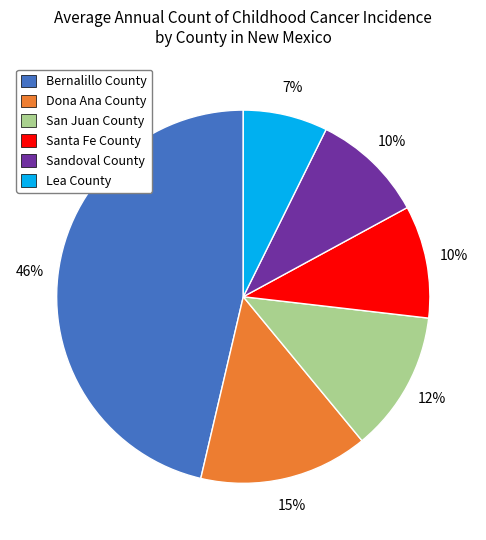

To the nearest percent, what portion does Bernalillo County represent?

46%